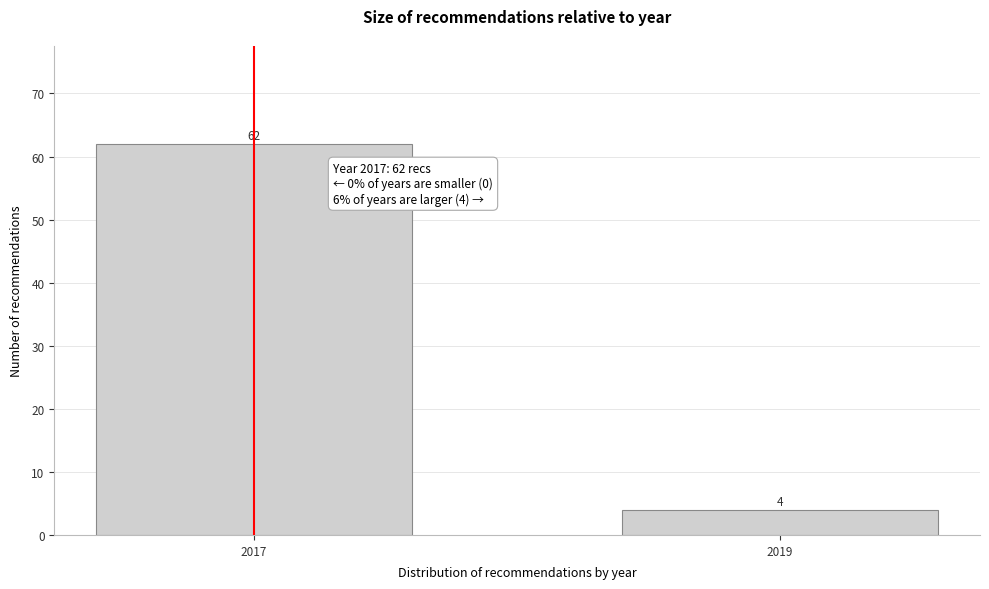

Reading left to right, what are all the values shown in this chart?

2017=62	2019=4